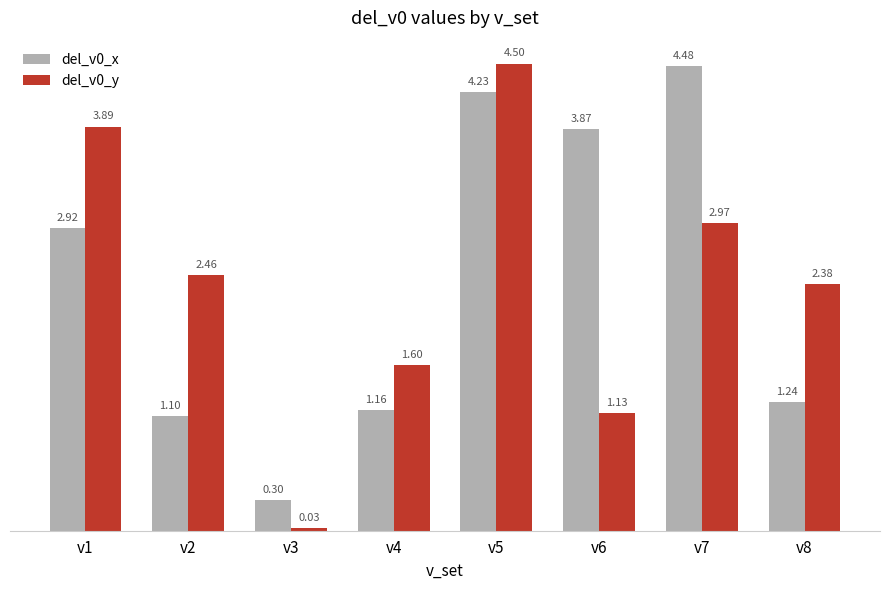

At which category is the sum across all series the highest?

v5